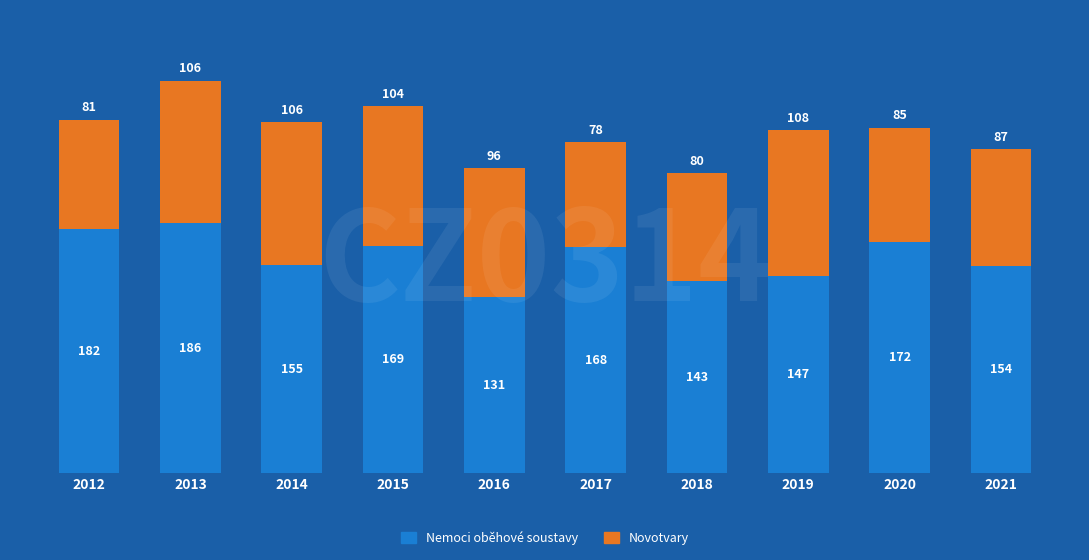

What is the average value of the Nemoci oběhové soustavy series?

161